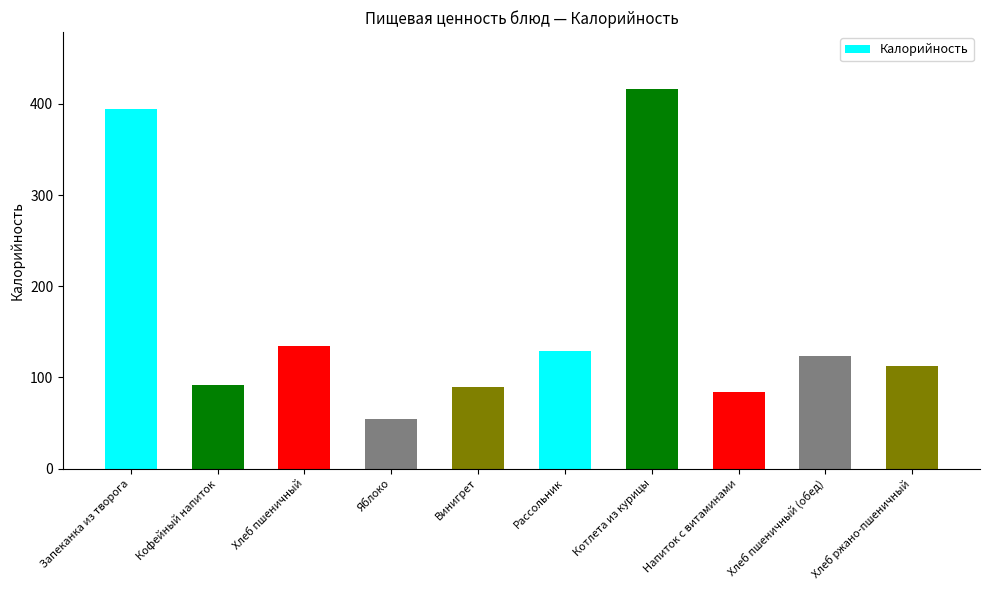

What is the difference between the values at Яблоко and Котлета из курицы?

362.3